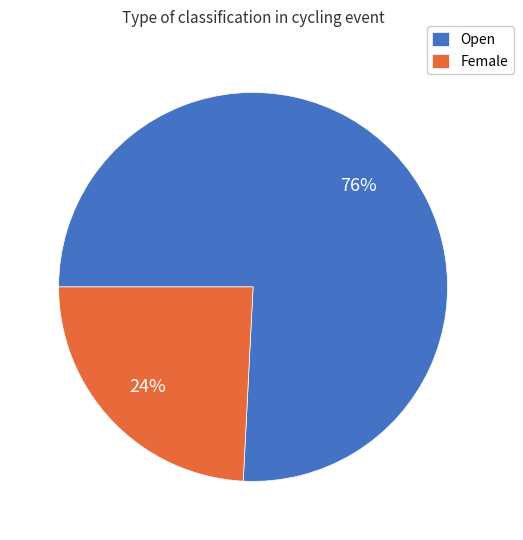

Rank the categories by value from lowest to highest.

Female, Open